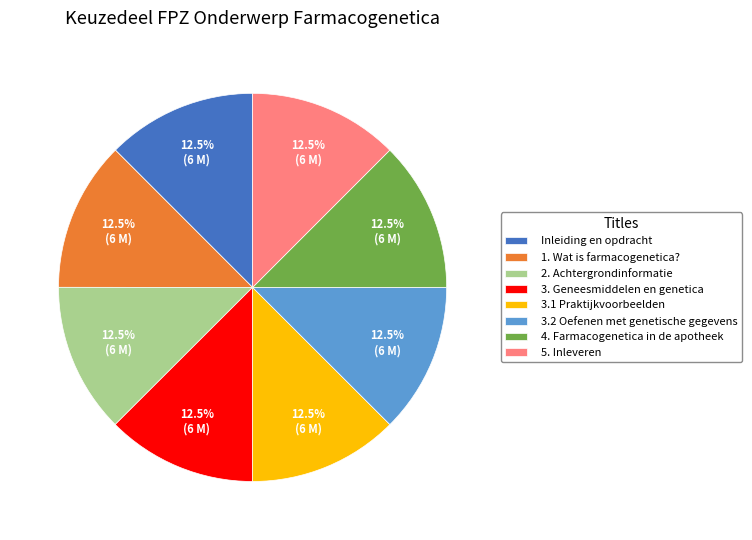

What is the ratio of the value at 3. Geneesmiddelen en genetica to the value at 4. Farmacogenetica in de apotheek?

1.0